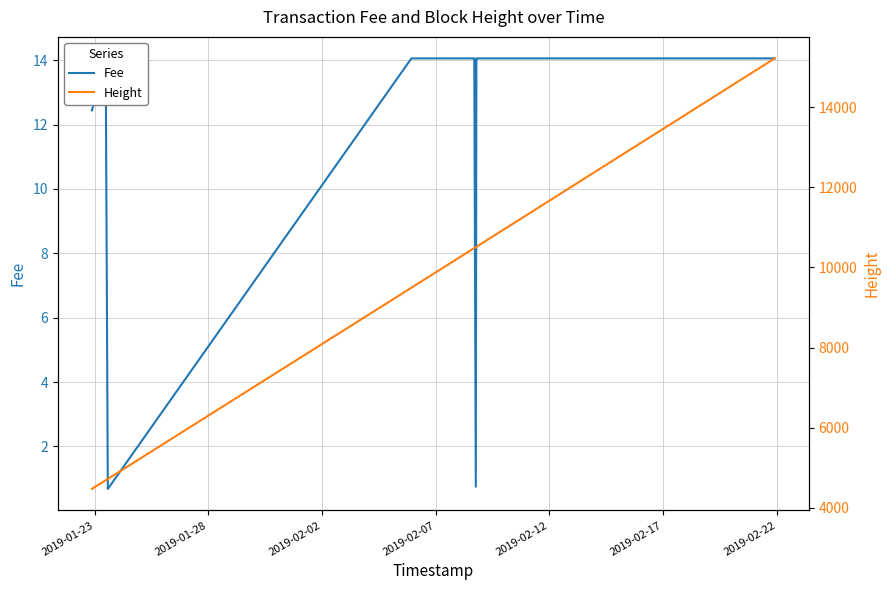

List the series in order of their peak value, lowest first.

Fee, Height